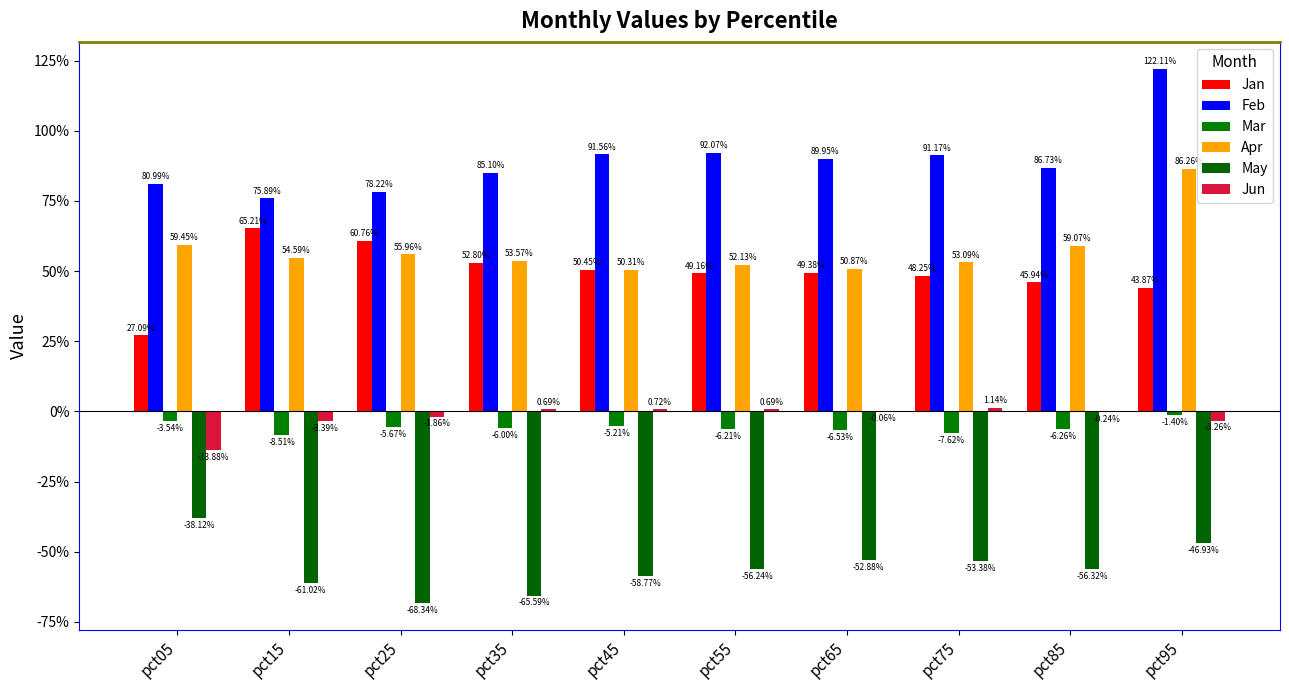

Reading left to right, extract all data points from this chart.

Jan: 0.3	0.7	0.6	0.5	0.5	0.5	0.5	0.5	0.5	0.4
Feb: 0.8	0.8	0.8	0.9	0.9	0.9	0.9	0.9	0.9	1.2
Mar: -0.0	-0.1	-0.1	-0.1	-0.1	-0.1	-0.1	-0.1	-0.1	-0.0
Apr: 0.6	0.5	0.6	0.5	0.5	0.5	0.5	0.5	0.6	0.9
May: -0.4	-0.6	-0.7	-0.7	-0.6	-0.6	-0.5	-0.5	-0.6	-0.5
Jun: -0.1	-0.0	-0.0	0.0	0.0	0.0	-0.0	0.0	-0.0	-0.0